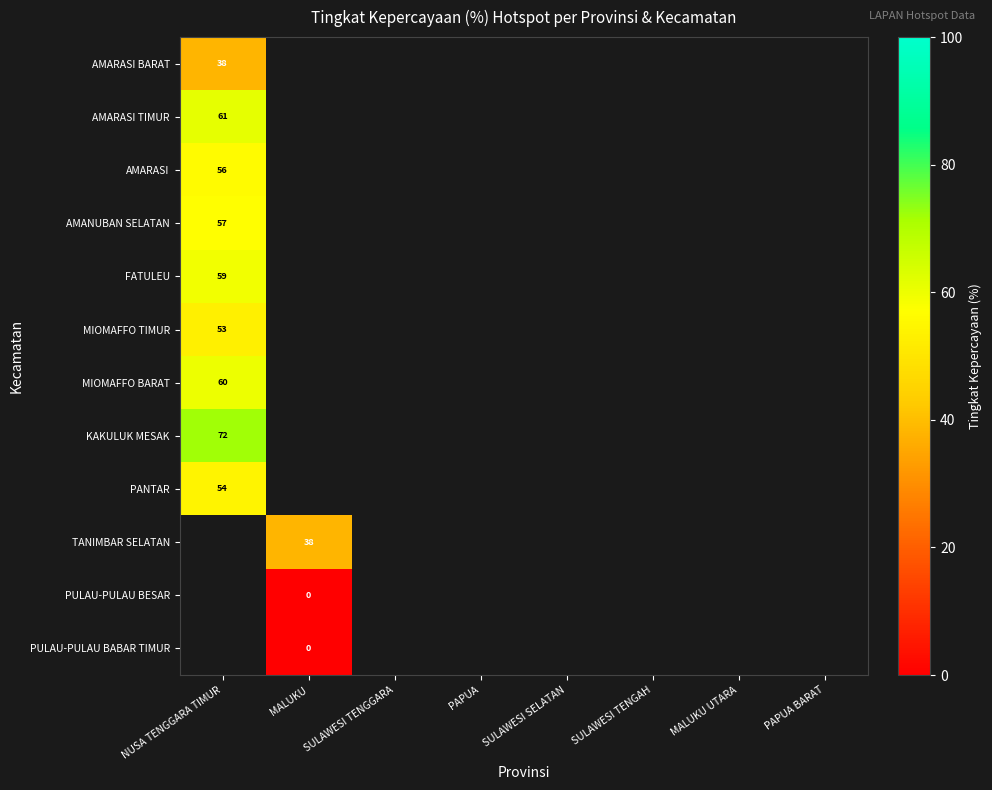

Which category has the highest value across all series?

NUSA TENGGARA TIMUR